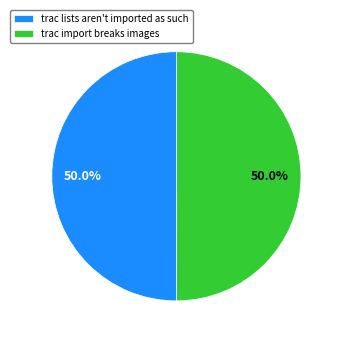

How many segments does this pie chart have?

2